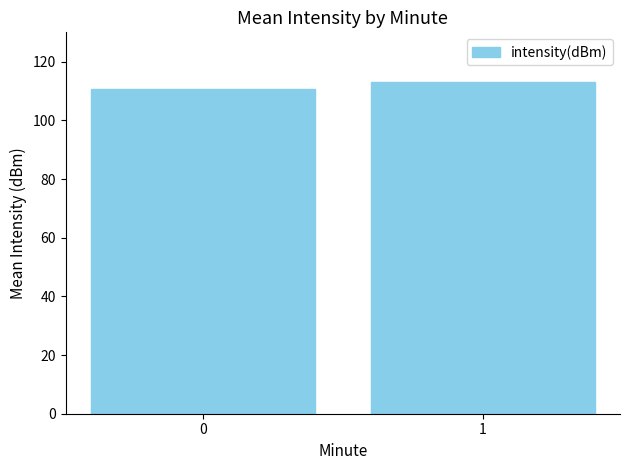

Reading right to left, extract all data points from this chart.

113.1	110.7